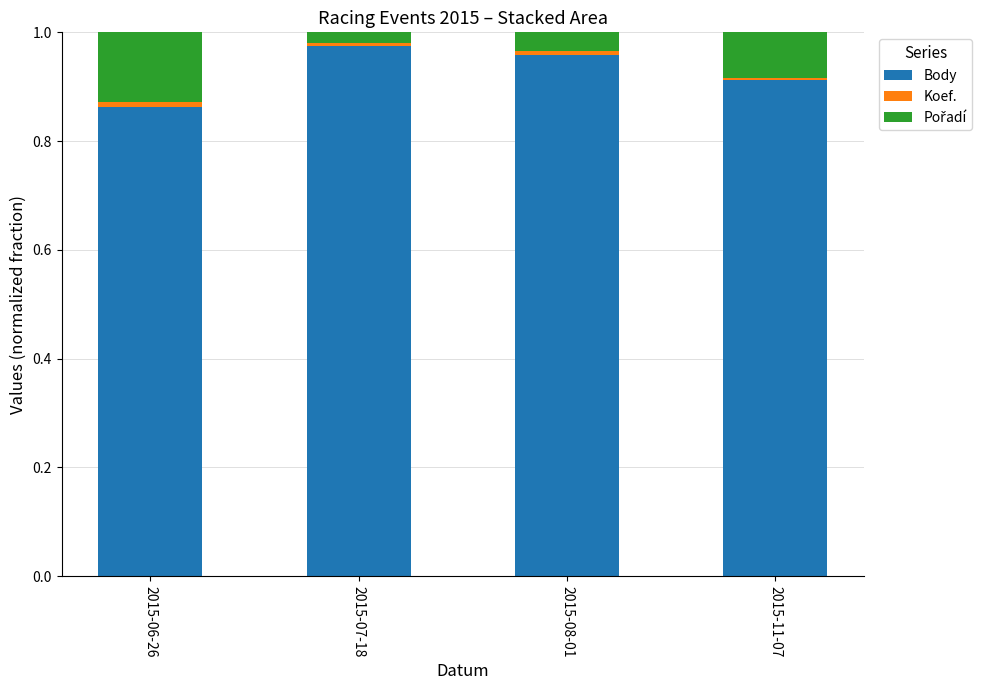

Which category has the lowest value in the Body series?

2015-06-26